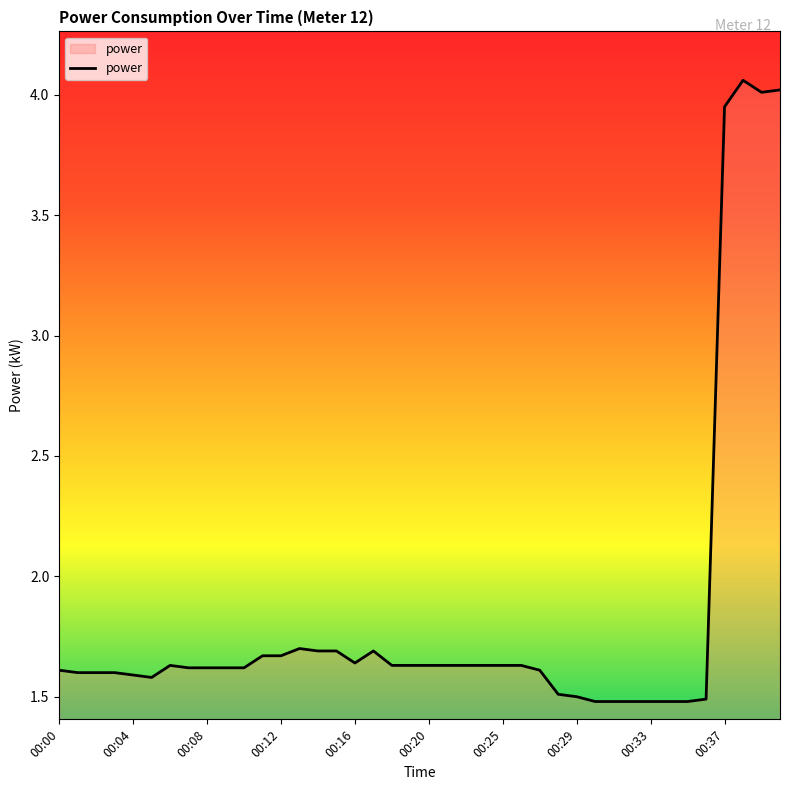

What is the average value?

1.8